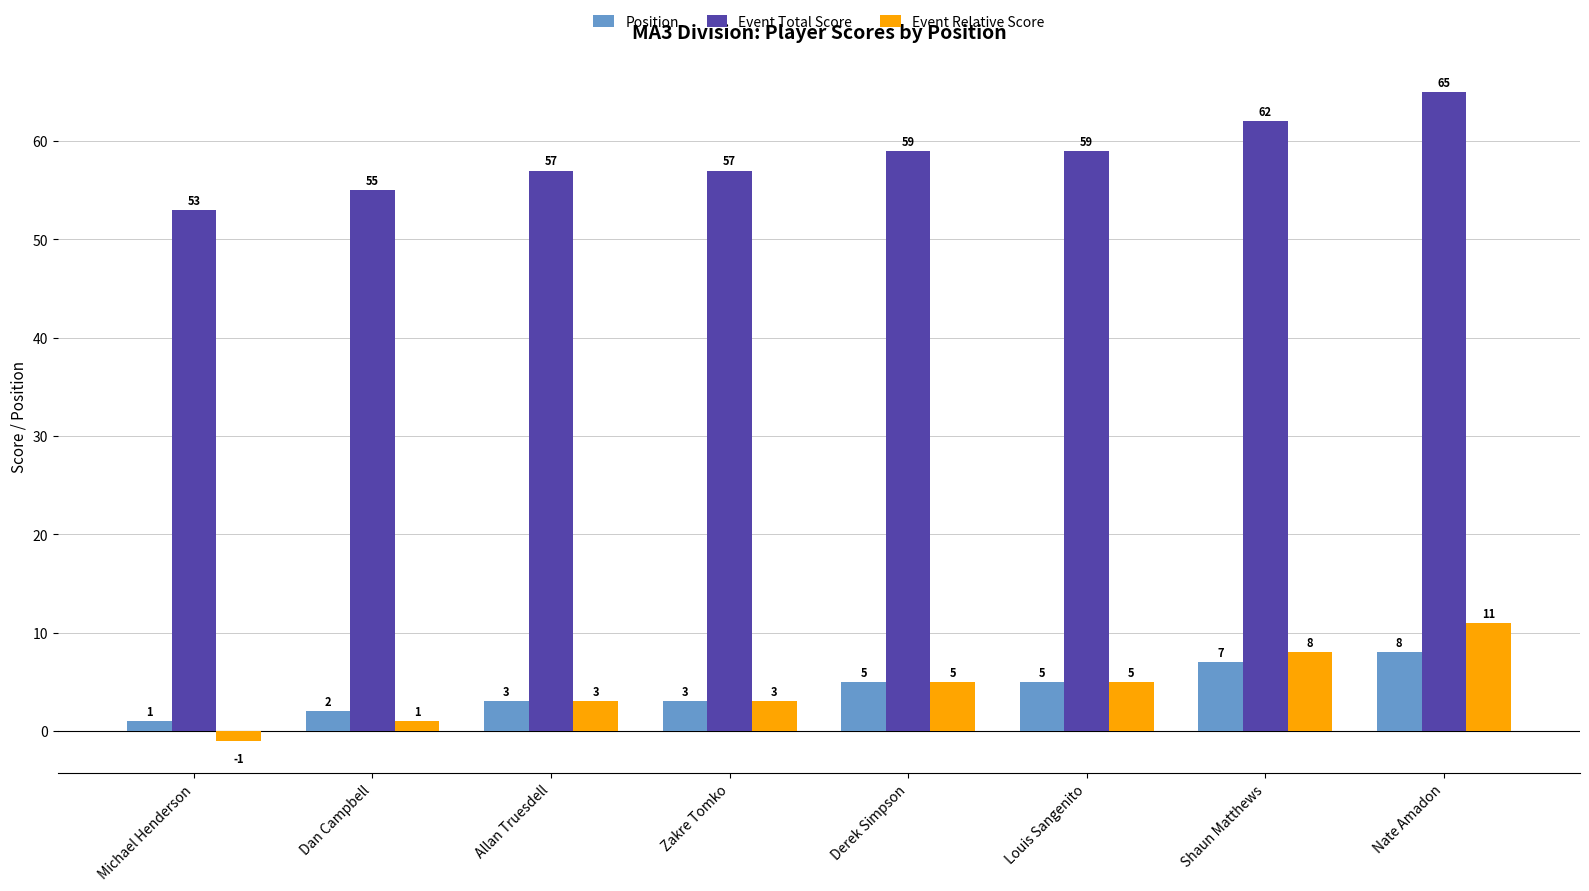

Does the chart contain stacked bars?

No